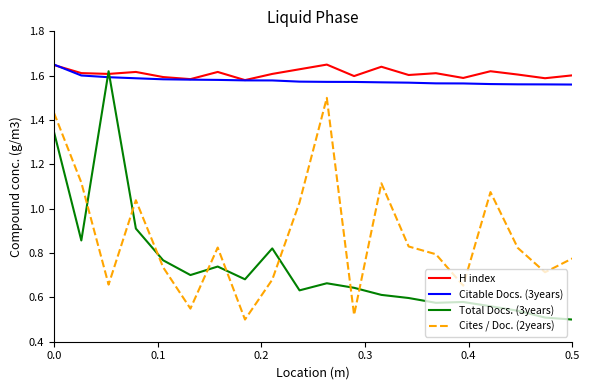

Which series has the widest spread of values?

Total Docs. (3years)